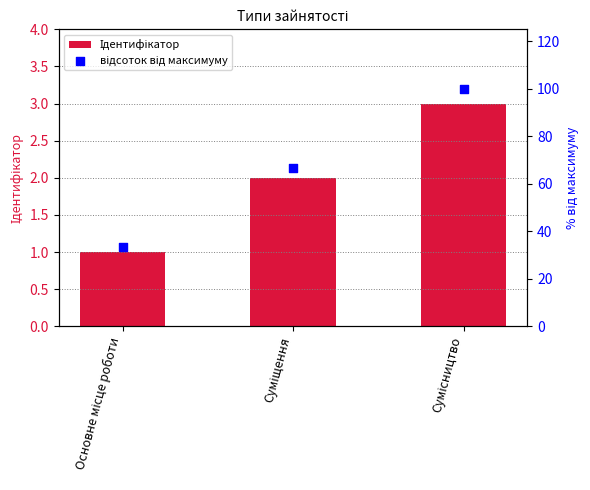

Which series has the largest total across all categories?

відсоток від максимуму